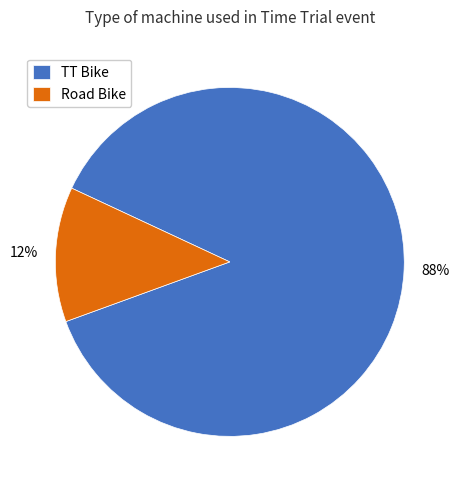

Which slice is the largest?

TT Bike